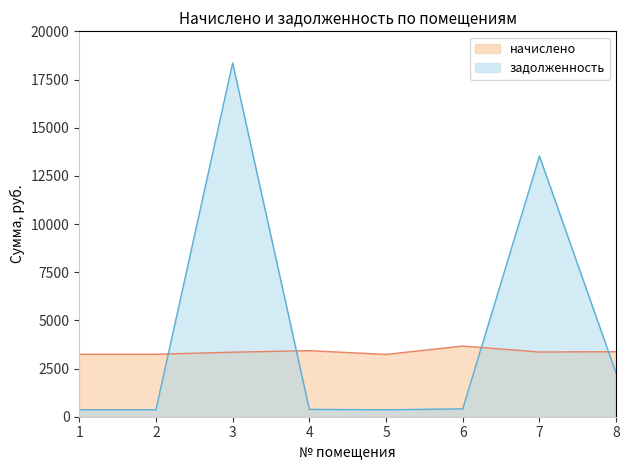

Does the chart display data point markers on the line(s)?

No